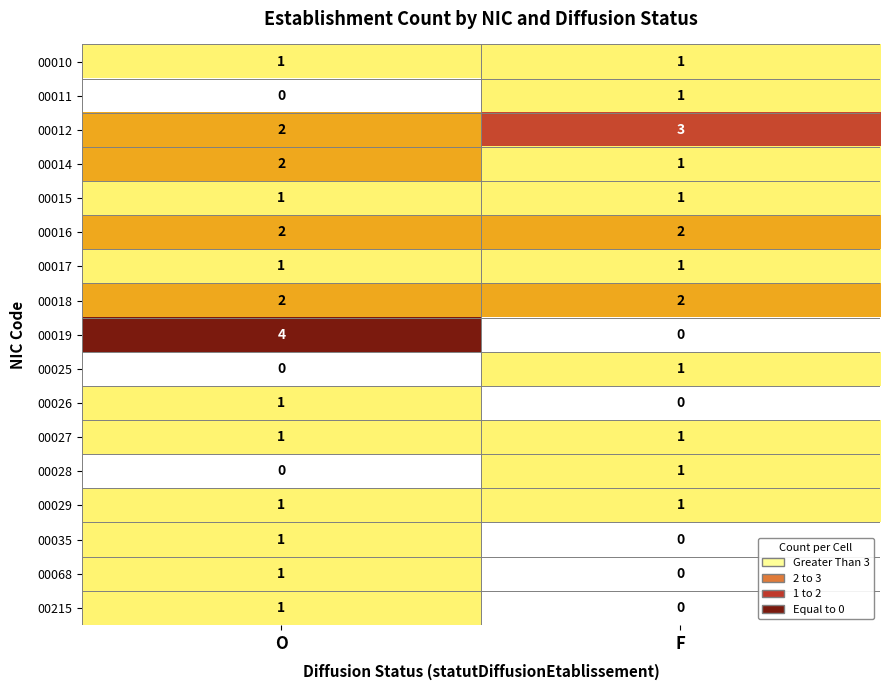

The 00012 series shows 3 at F. True or false?

True